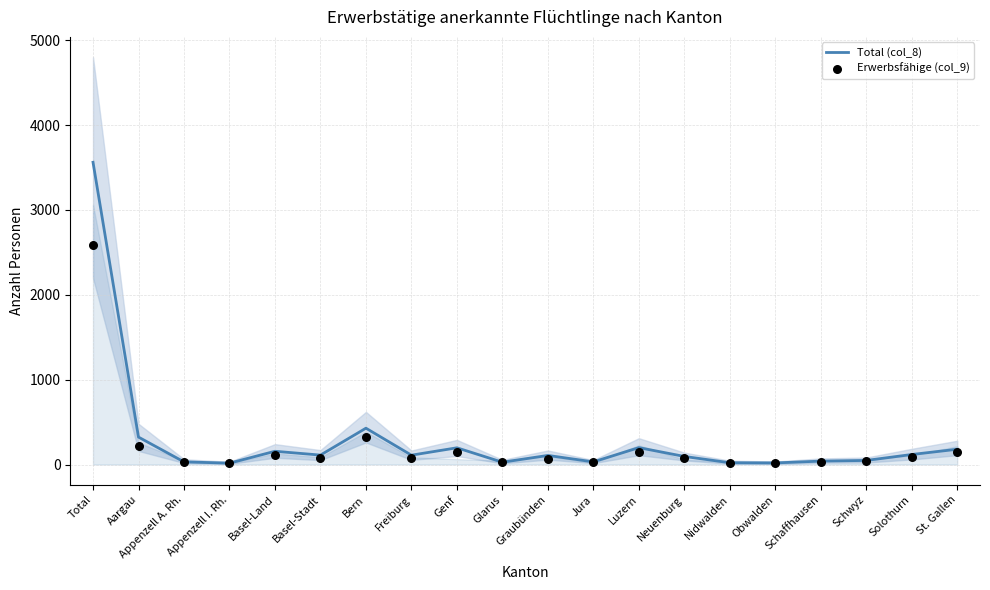

What are all the series names shown in the legend?

Total (col_8), Erwerbsfähige (col_9)